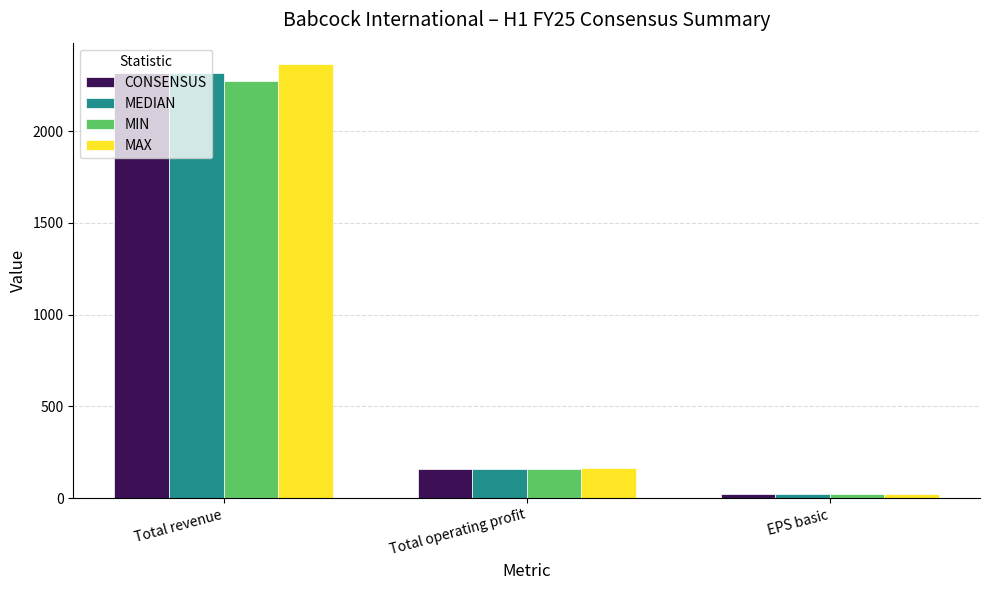

What is the sum of the MEDIAN values at Total operating profit and EPS basic?

182.3